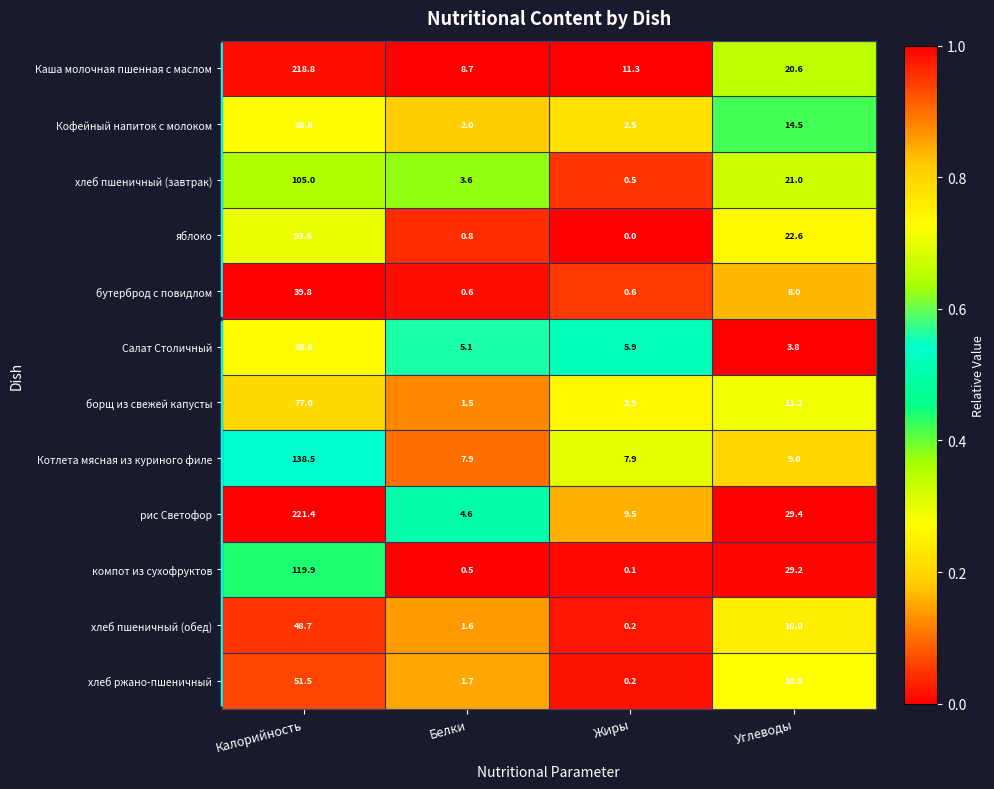

At which category is the sum across all series the highest?

Калорийность